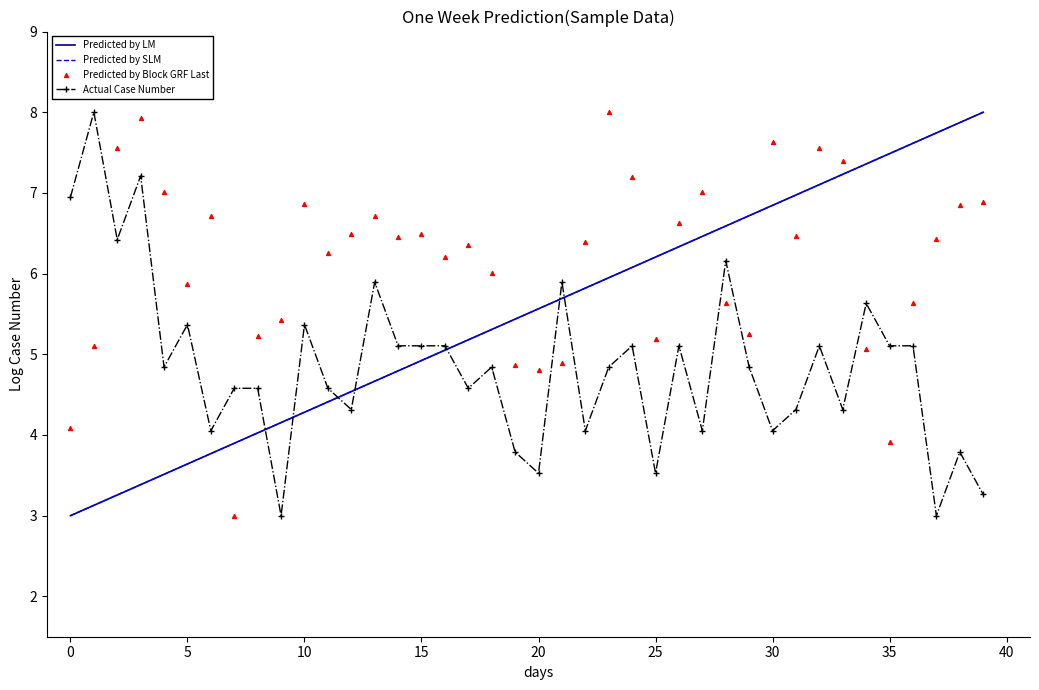

At how many categories does at least one series exceed 3?

40